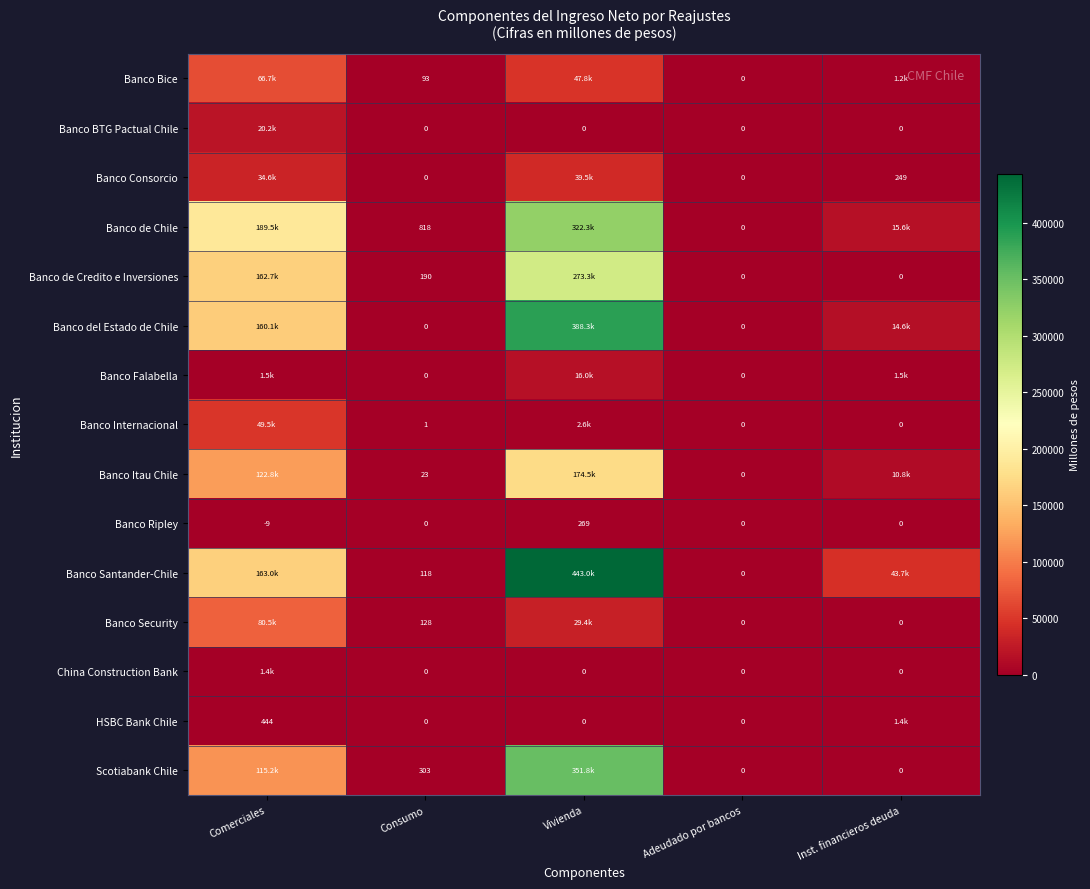

Is the value of Banco de Credito e Inversiones at Consumo greater than the value of Banco del Estado de Chile at Consumo?

Yes